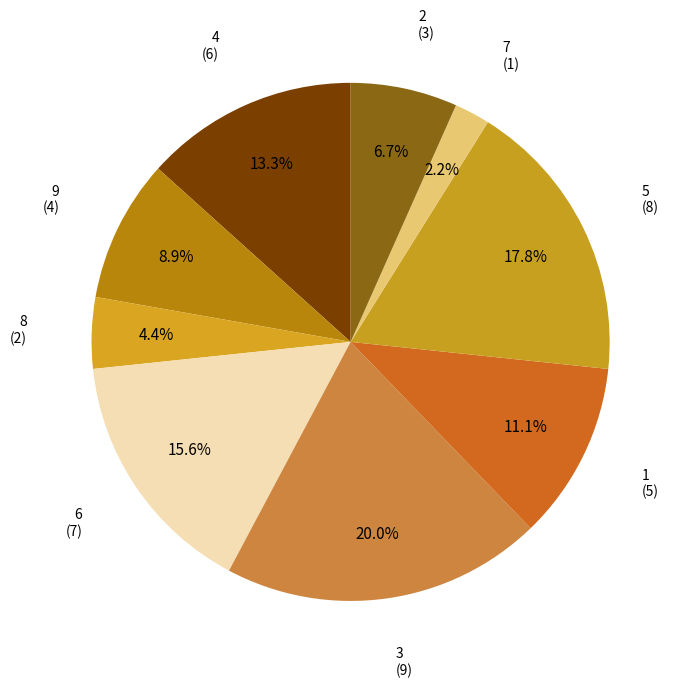

Count the number of slices in the pie.

9